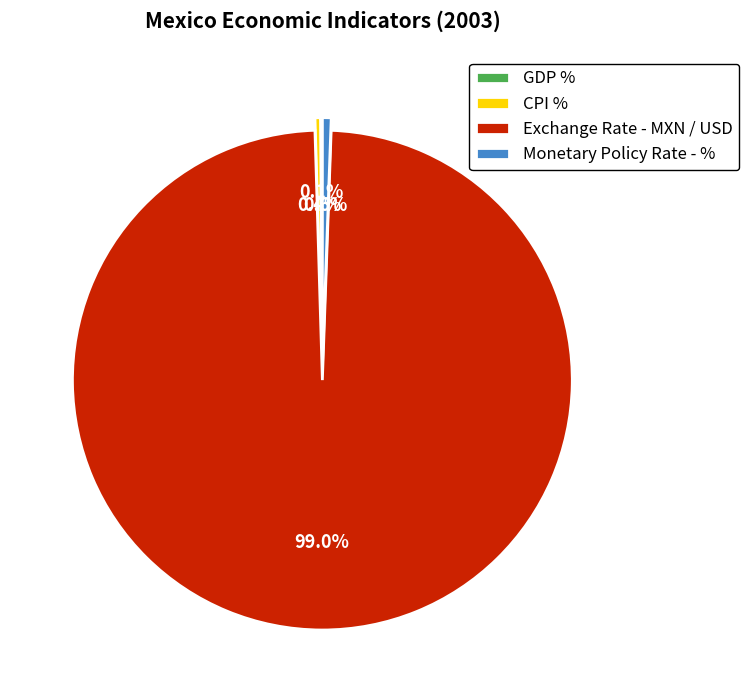

To the nearest percent, what is the difference between the largest and smallest slice percentages?

99%